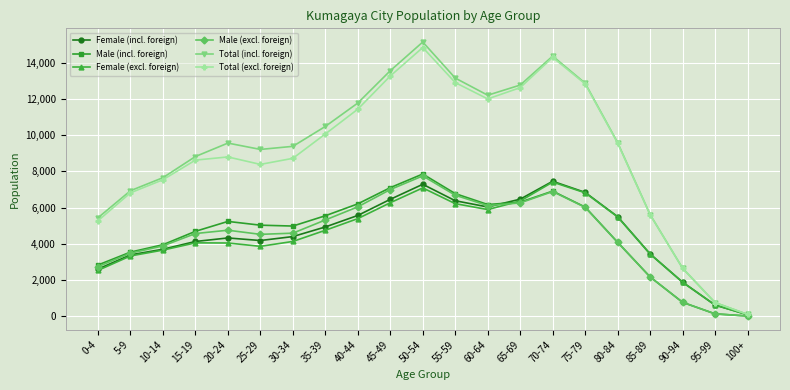

Which series has the largest total across all categories?

Total (incl. foreign)